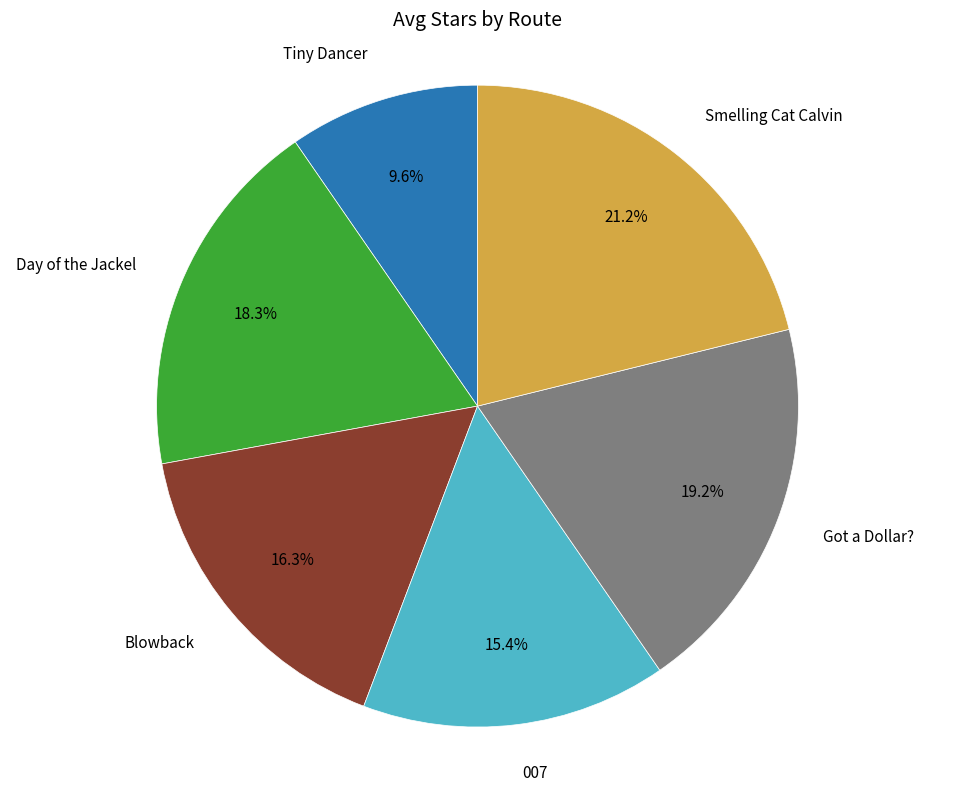

Is there any slice that represents more than half of the pie?

No